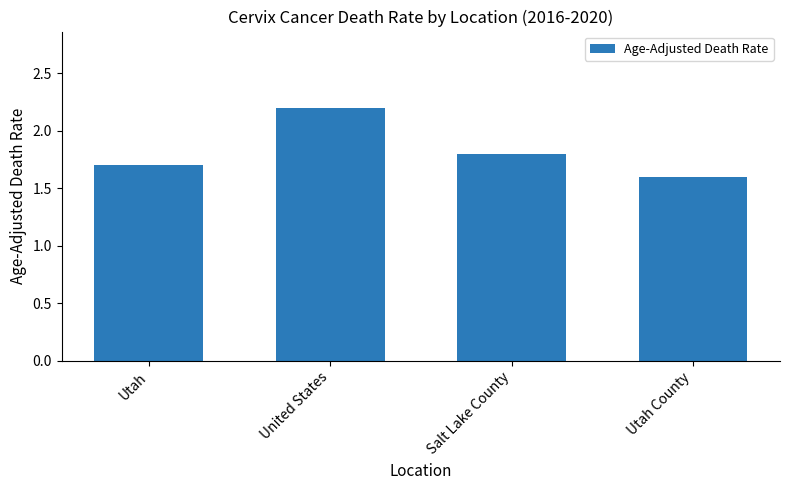

What is the difference between the maximum and minimum values?

0.6